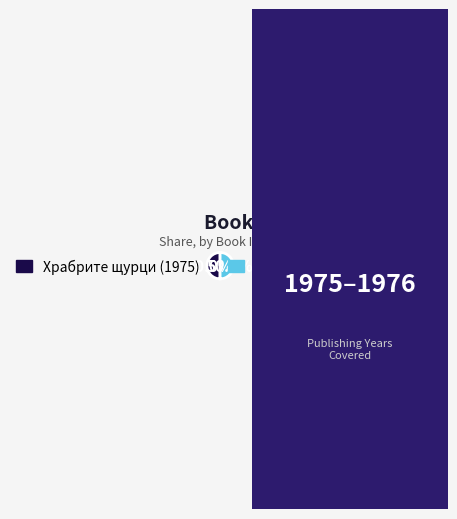

Count the number of slices in the pie.

2